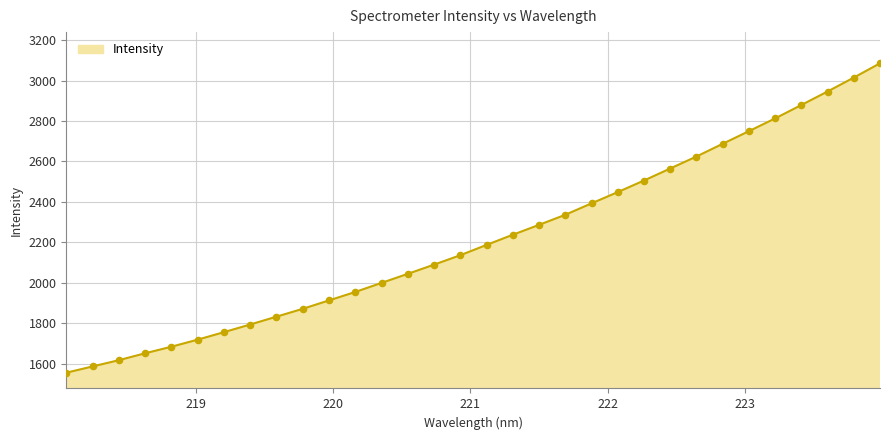

What is the difference between the maximum and minimum values?

1529.9